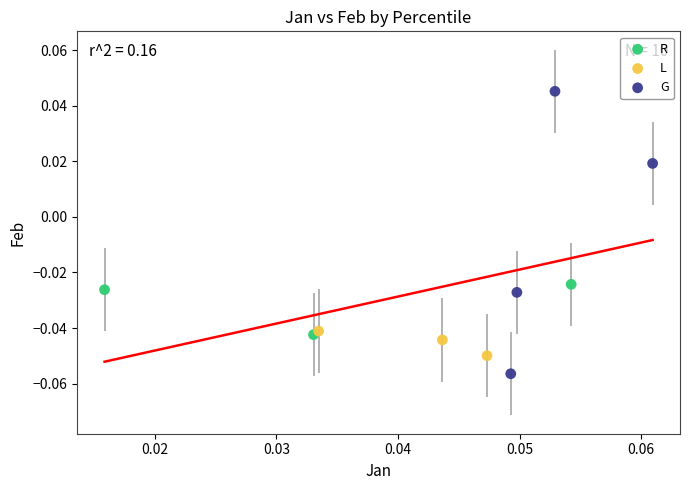

Which series has the largest Y range (max minus min)?

G